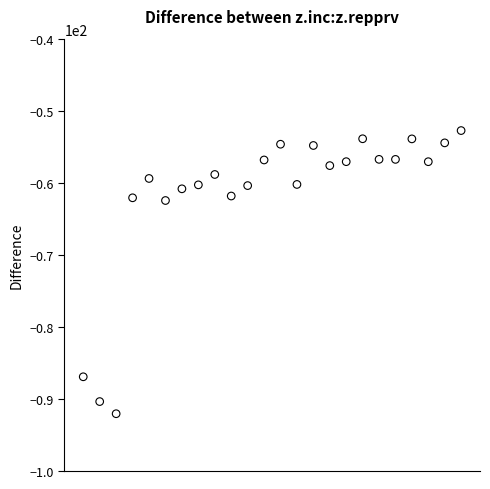

What is the range of X values (max minus min)?

3.0